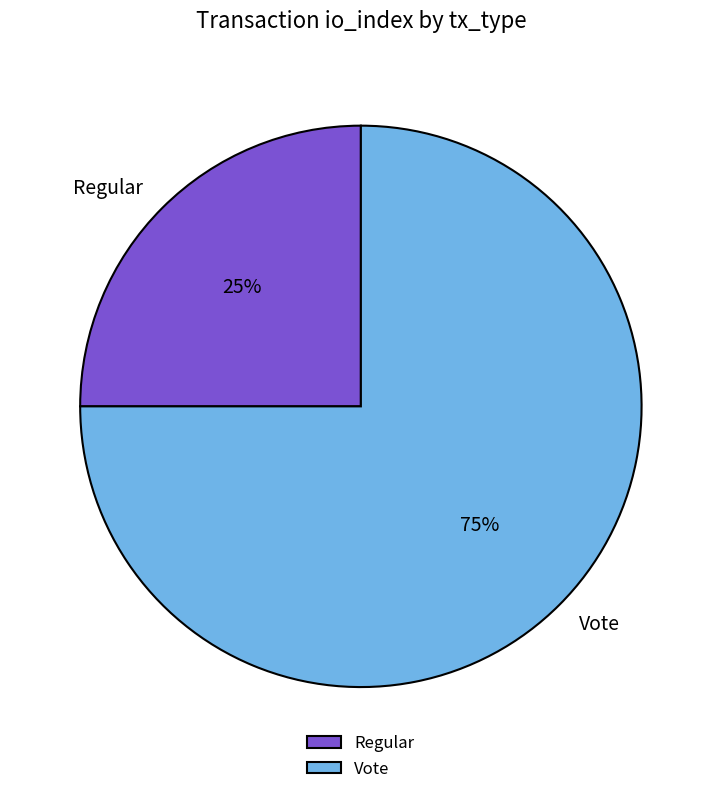

To the nearest percent, what is the combined percentage of Vote and Regular?

100%